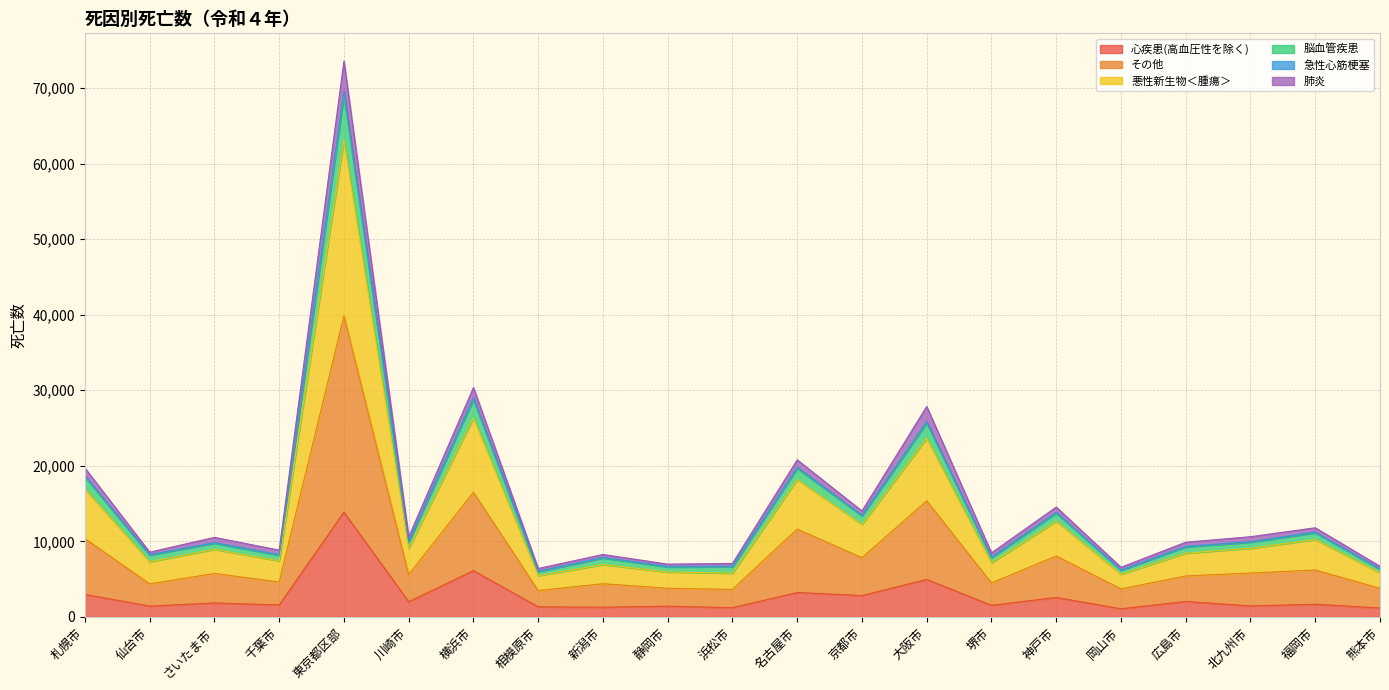

What is the highest value of the 心疾患(高血圧性を除く) series?

13860